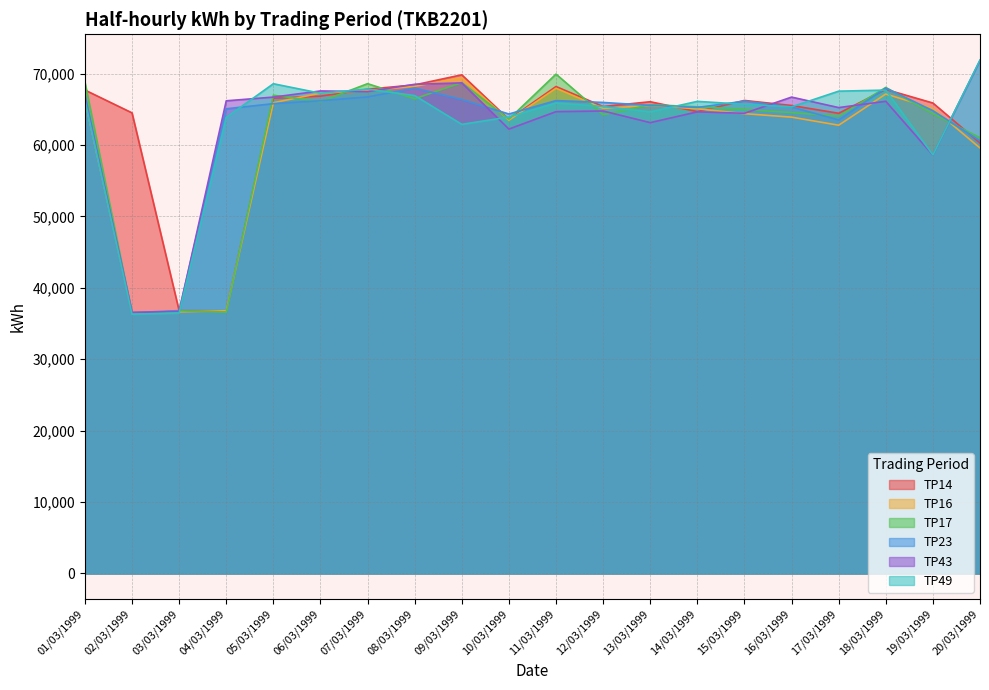

Reading left to right, transcribe all the data shown in this chart.

TP14: 01/03/1999=67710	02/03/1999=64510	03/03/1999=36800	04/03/1999=36790	05/03/1999=66560	06/03/1999=66850	07/03/1999=67820	08/03/1999=68430	09/03/1999=69840	10/03/1999=63590	11/03/1999=68200	12/03/1999=65400	13/03/1999=66070	14/03/1999=64680	15/03/1999=66250	16/03/1999=65540	17/03/1999=64450	18/03/1999=67800	19/03/1999=65890	20/03/1999=60290
TP16: 01/03/1999=66310	02/03/1999=36530	03/03/1999=36640	04/03/1999=36790	05/03/1999=65930	06/03/1999=67270	07/03/1999=67630	08/03/1999=68230	09/03/1999=69410	10/03/1999=63480	11/03/1999=67950	12/03/1999=65140	13/03/1999=65550	14/03/1999=65080	15/03/1999=64400	16/03/1999=63910	17/03/1999=62780	18/03/1999=67150	19/03/1999=65140	20/03/1999=59590
TP17: 01/03/1999=68810	02/03/1999=36370	03/03/1999=36780	04/03/1999=36600	05/03/1999=66980	06/03/1999=66080	07/03/1999=68600	08/03/1999=66490	09/03/1999=68750	10/03/1999=63630	11/03/1999=69940	12/03/1999=64240	13/03/1999=65660	14/03/1999=65360	15/03/1999=64990	16/03/1999=64550	17/03/1999=64050	18/03/1999=68070	19/03/1999=64390	20/03/1999=61020
TP23: 01/03/1999=67090	02/03/1999=36520	03/03/1999=36810	04/03/1999=65080	05/03/1999=65800	06/03/1999=66210	07/03/1999=66740	08/03/1999=67990	09/03/1999=66380	10/03/1999=64350	11/03/1999=66230	12/03/1999=65970	13/03/1999=65560	14/03/1999=65270	15/03/1999=66150	16/03/1999=65330	17/03/1999=63510	18/03/1999=67980	19/03/1999=64820	20/03/1999=60590
TP43: 01/03/1999=66620	02/03/1999=36570	03/03/1999=36670	04/03/1999=66200	05/03/1999=66720	06/03/1999=67580	07/03/1999=67490	08/03/1999=68510	09/03/1999=68710	10/03/1999=62240	11/03/1999=64680	12/03/1999=64770	13/03/1999=63140	14/03/1999=64650	15/03/1999=64450	16/03/1999=66720	17/03/1999=65250	18/03/1999=66130	19/03/1999=58590	20/03/1999=71840
TP49: 01/03/1999=66370	02/03/1999=36300	03/03/1999=36480	04/03/1999=63870	05/03/1999=68590	06/03/1999=67260	07/03/1999=67840	08/03/1999=66930	09/03/1999=62900	10/03/1999=63930	11/03/1999=65890	12/03/1999=65400	13/03/1999=64650	14/03/1999=66120	15/03/1999=65710	16/03/1999=65350	17/03/1999=67550	18/03/1999=67700	19/03/1999=58610	20/03/1999=71920